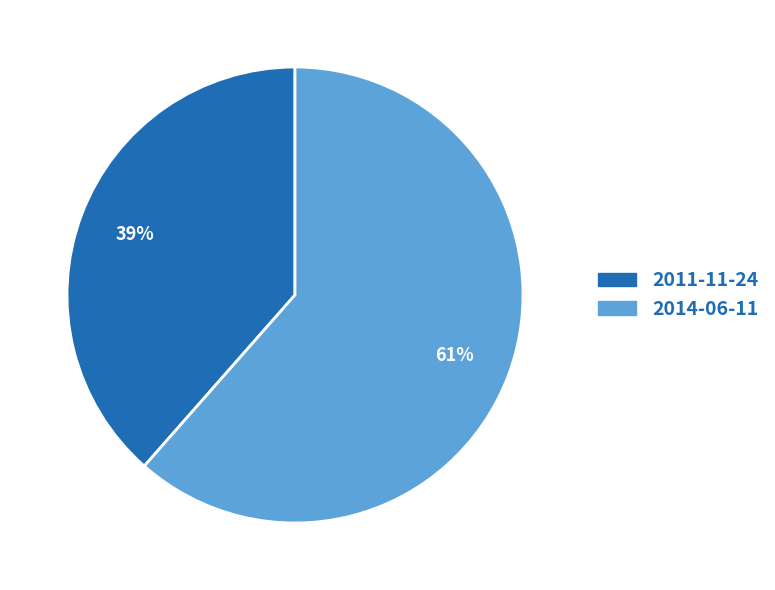

Is there a majority slice in this chart?

Yes